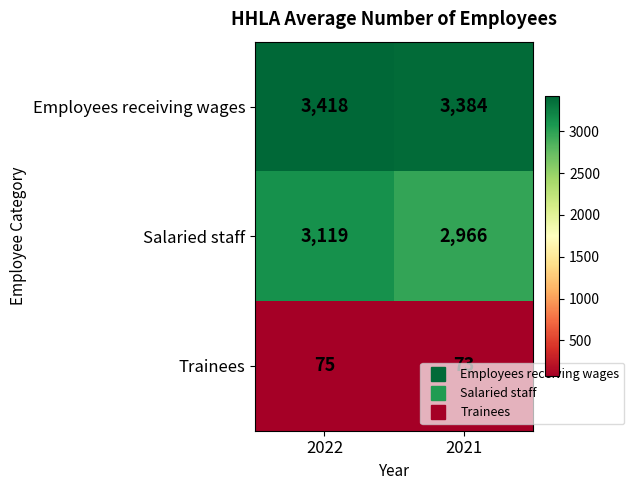

How many series are shown in this chart?

3